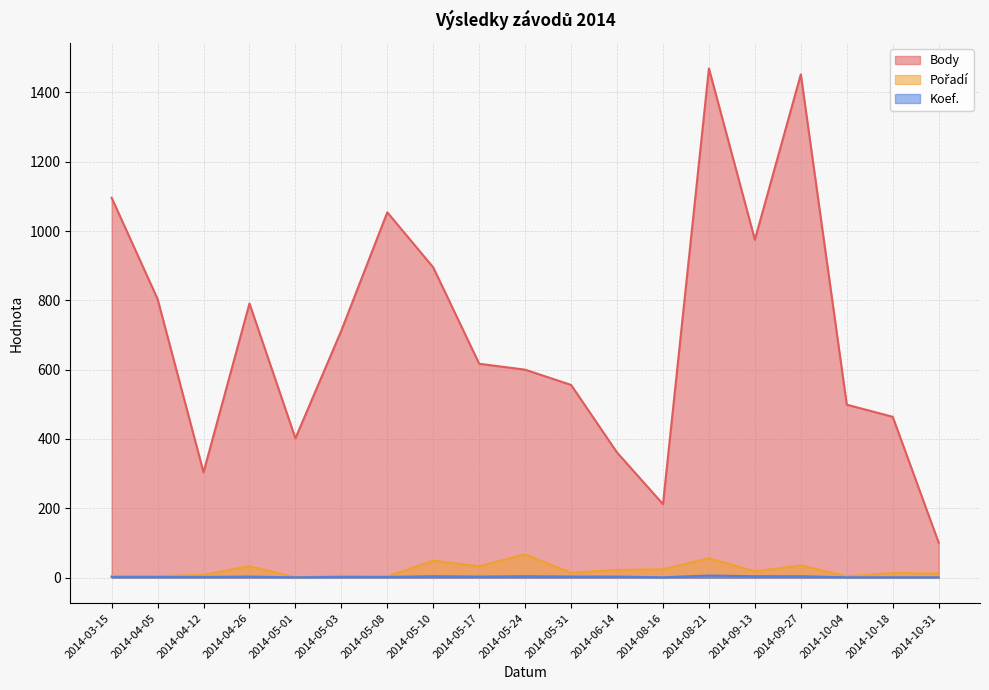

Rank the series by their maximum value, from lowest to highest.

Koef., Pořadí, Body